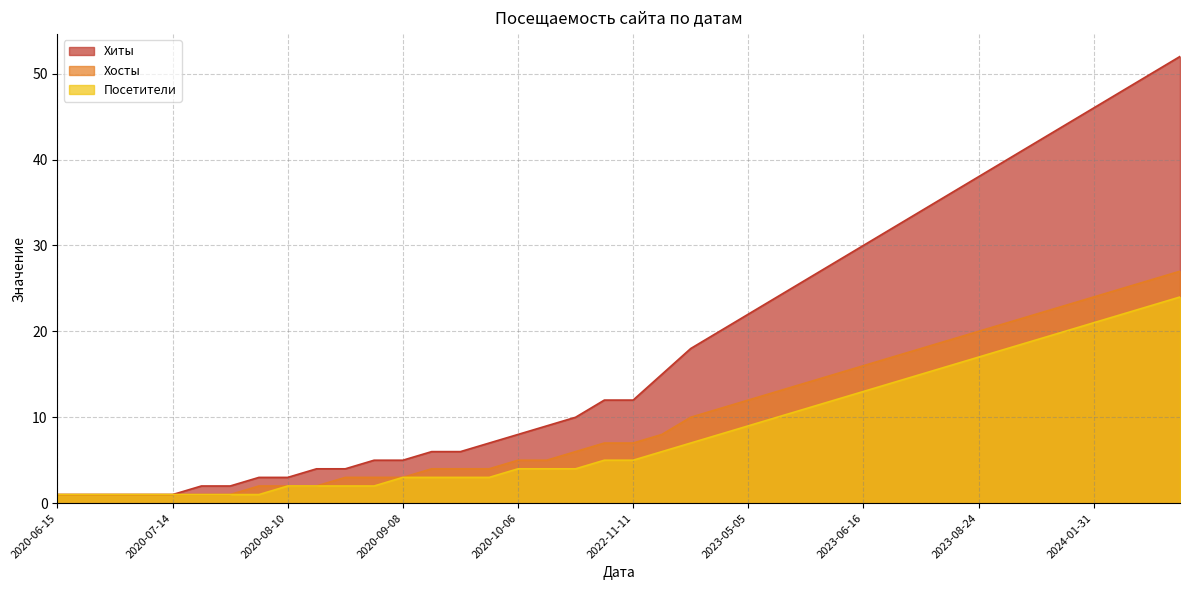

True or false: Хосты has a value of 1 at 2020-09-22.

False